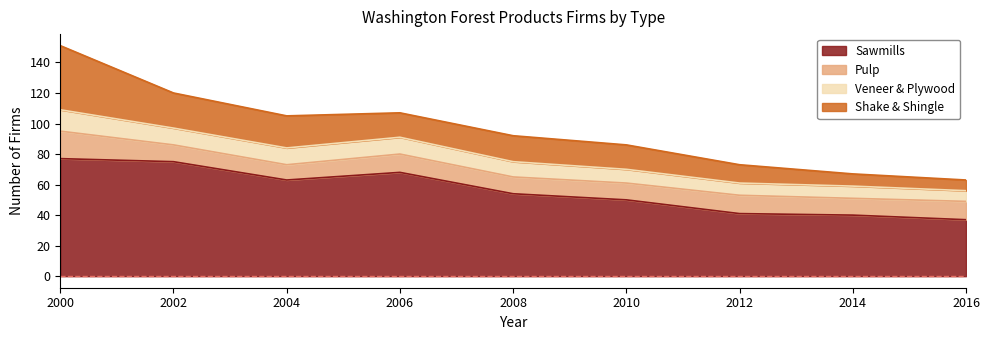

What is the maximum value for Sawmills?

77